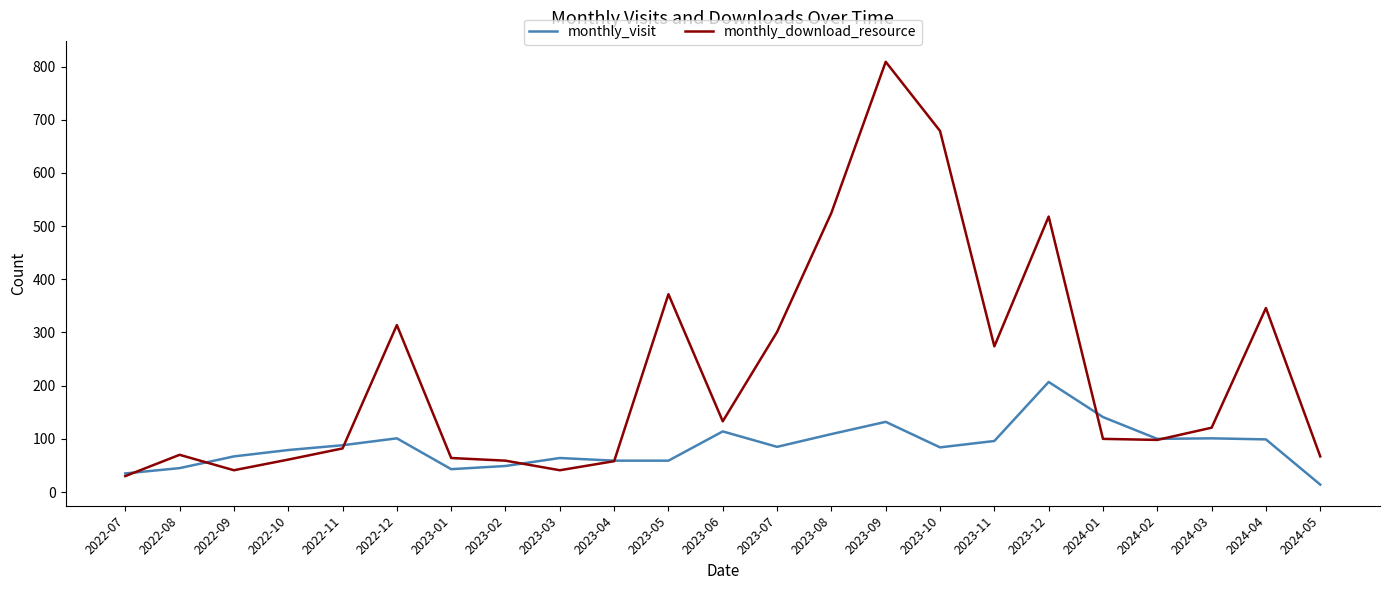

What is the spread (max minus min) of values at 2022-08?

25